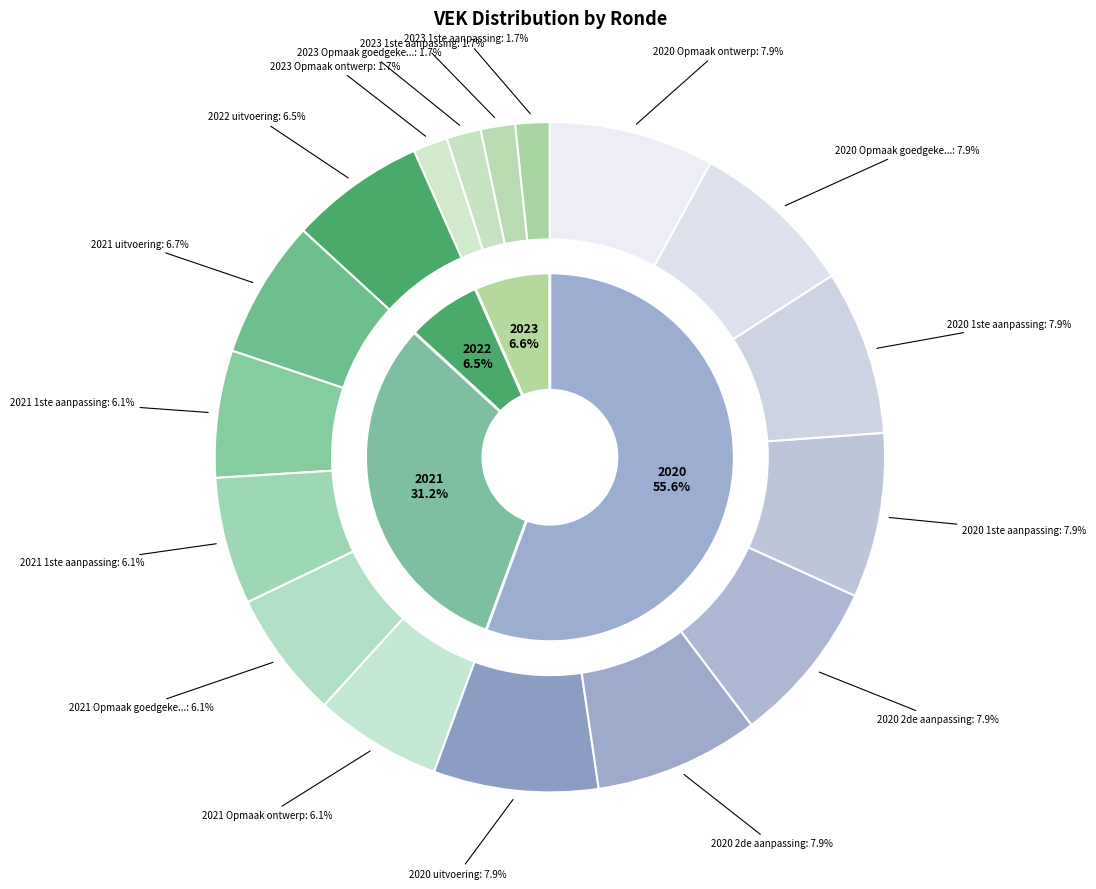

What percentage is NOT represented by 2020 1ste aanpassing goedgekeurd?

92.1%